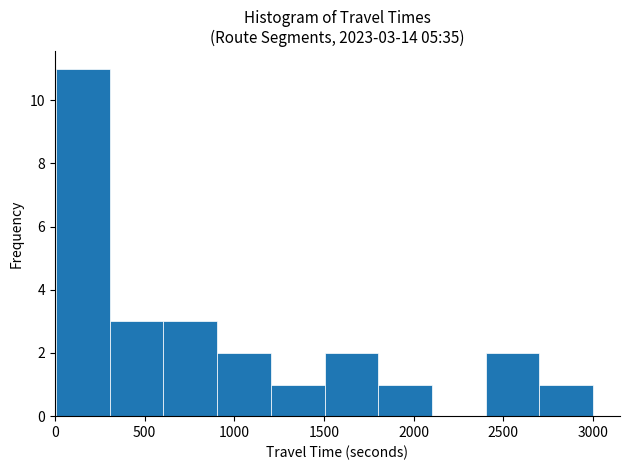

Over which range of the x-axis is the bar tallest?

0 to 300